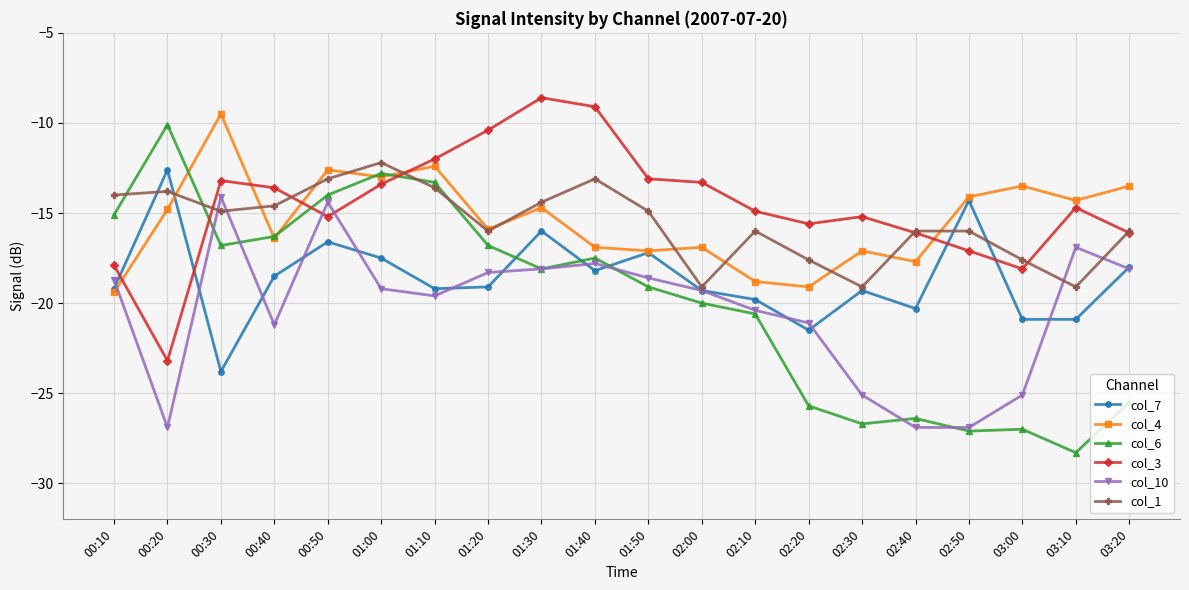

What is the total value across all series at 00:10?

-104.3